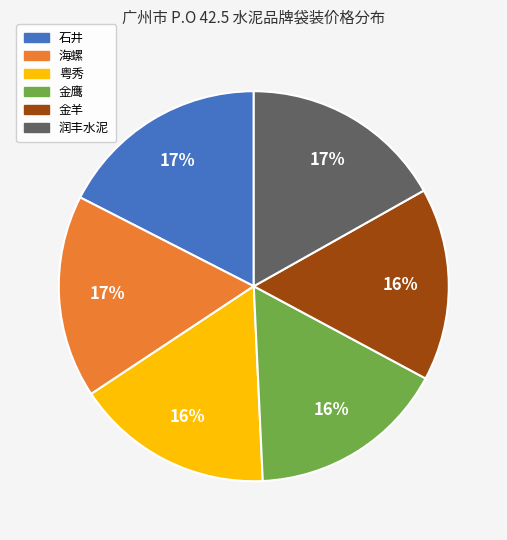

Approximately how many times larger is the value at 金鹰 compared to 粤秀?

1.0